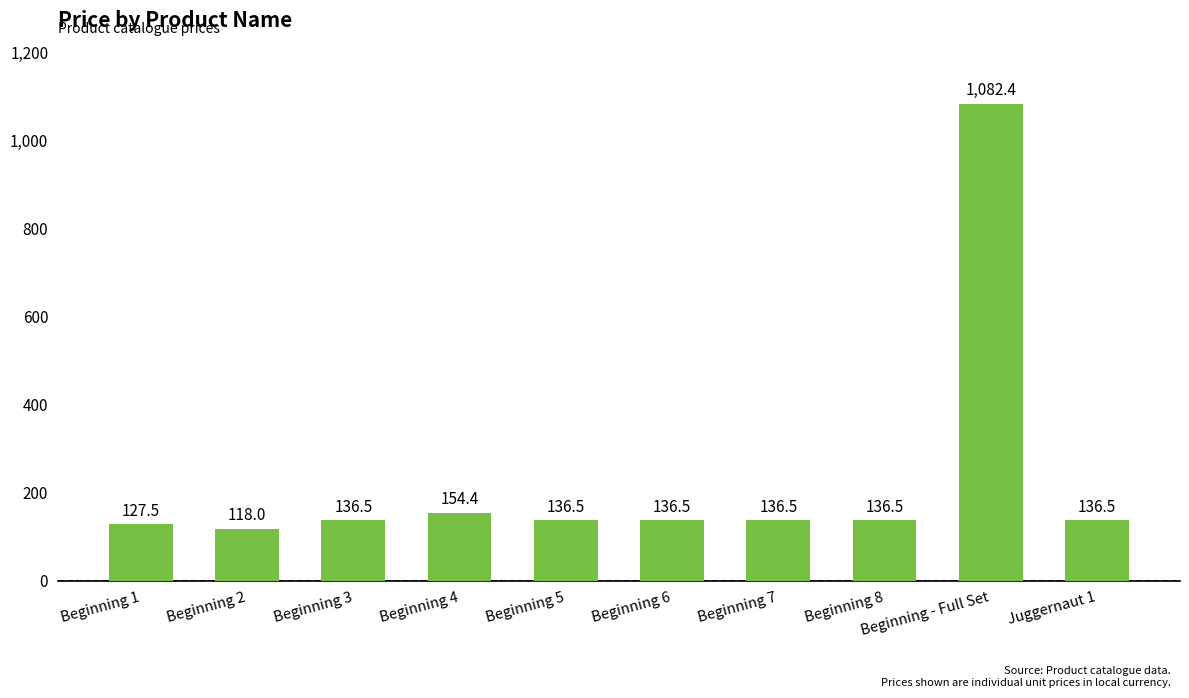

What is the change in value from Beginning 3 to Beginning 4?

+17.9